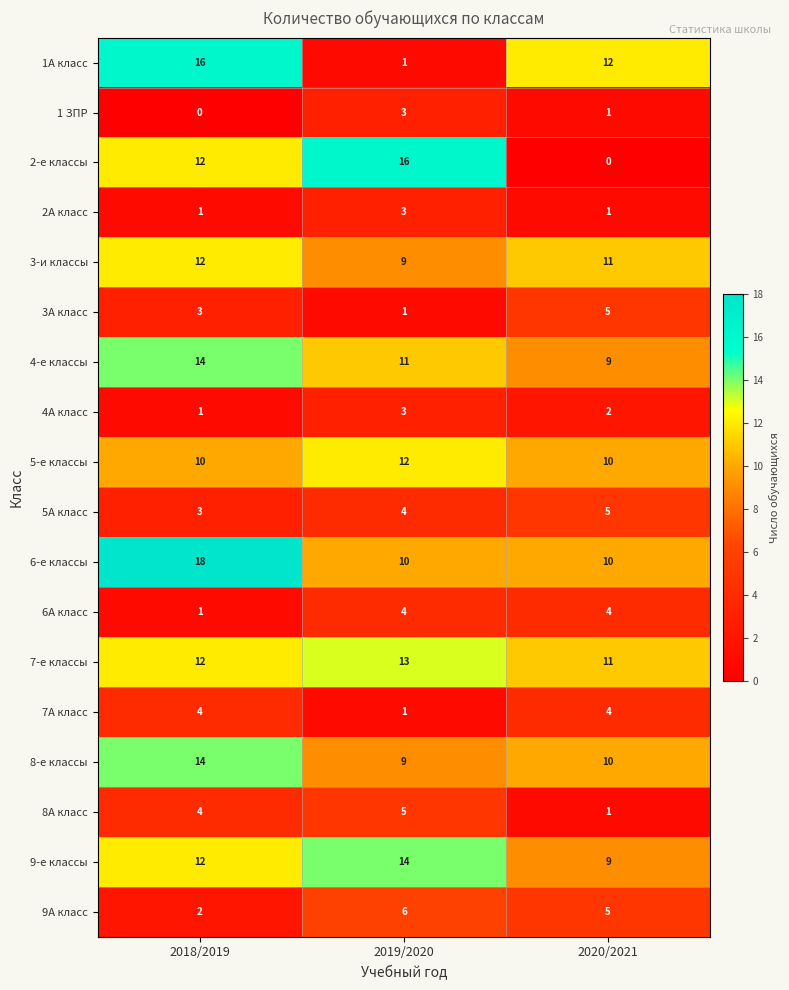

The 3А класс series shows 8 at 2020/2021. True or false?

False